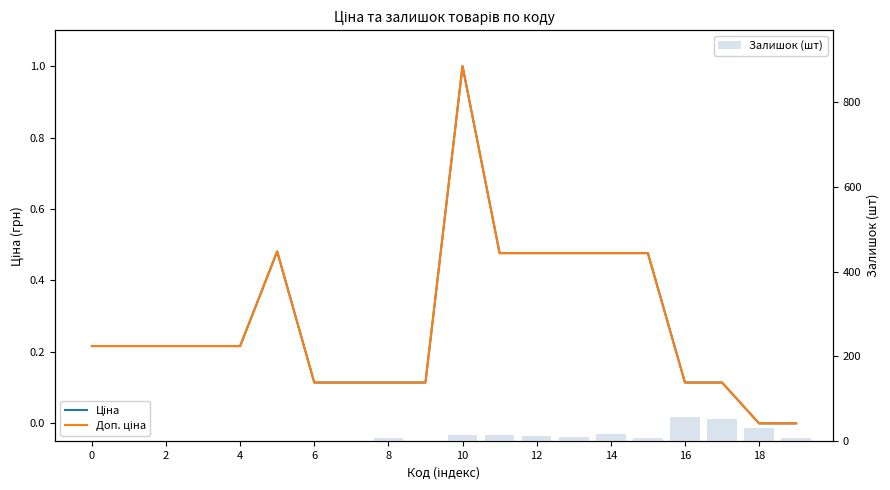

The value of Ціна at 10 is 1.4. True or false?

False